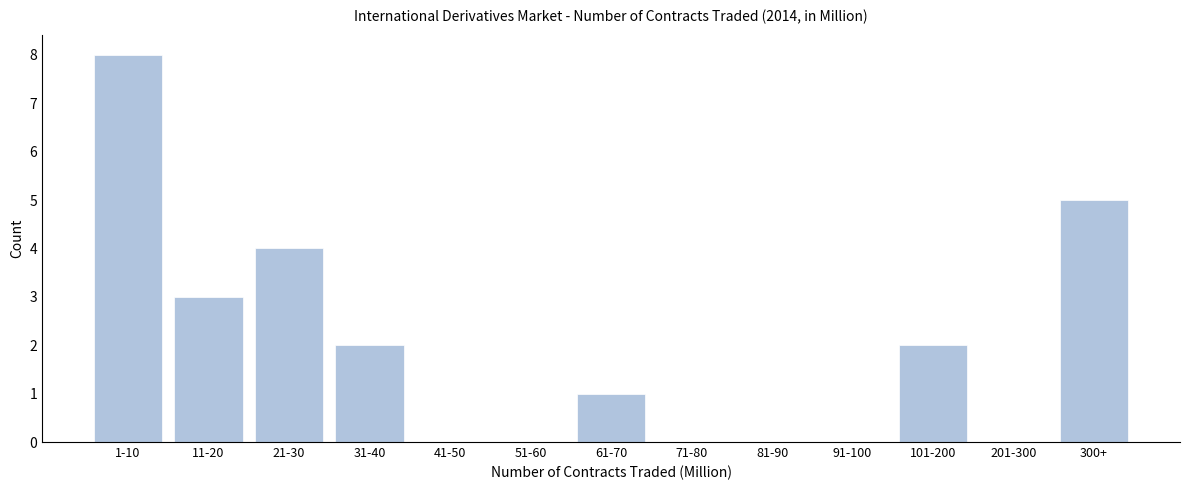

Reading right to left, transcribe all the data shown in this chart.

300+=5	201-300=0	101-200=2	91-100=0	81-90=0	71-80=0	61-70=1	51-60=0	41-50=0	31-40=2	21-30=4	11-20=3	1-10=8